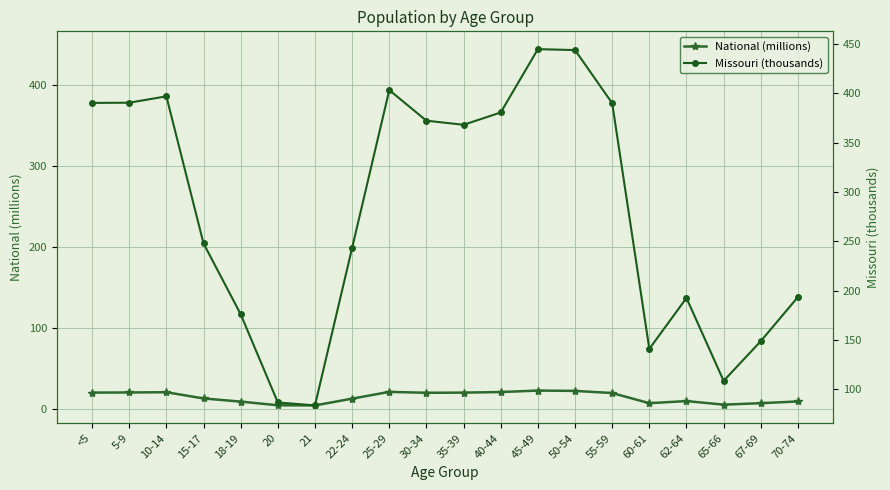

Reading right to left, what are all the values shown in this chart?

National (millions): 70-74=9.3	67-69=7.1	65-66=5.3	62-64=9.7	60-61=7.1	55-59=19.7	50-54=22.3	45-49=22.7	40-44=20.9	35-39=20.2	30-34=20.0	25-29=21.1	22-24=12.7	21=4.4	20=4.5	18-19=9.1	15-17=13.0	10-14=20.7	5-9=20.3	<5=20.2
Missouri (thousands): 70-74=193.4	67-69=148.7	65-66=108.4	62-64=192.5	60-61=140.8	55-59=390.0	50-54=443.8	45-49=444.8	40-44=380.5	35-39=368.1	30-34=372.2	25-29=403.2	22-24=243.2	21=83.5	20=86.5	18-19=176.0	15-17=247.8	10-14=396.9	5-9=390.5	<5=390.2